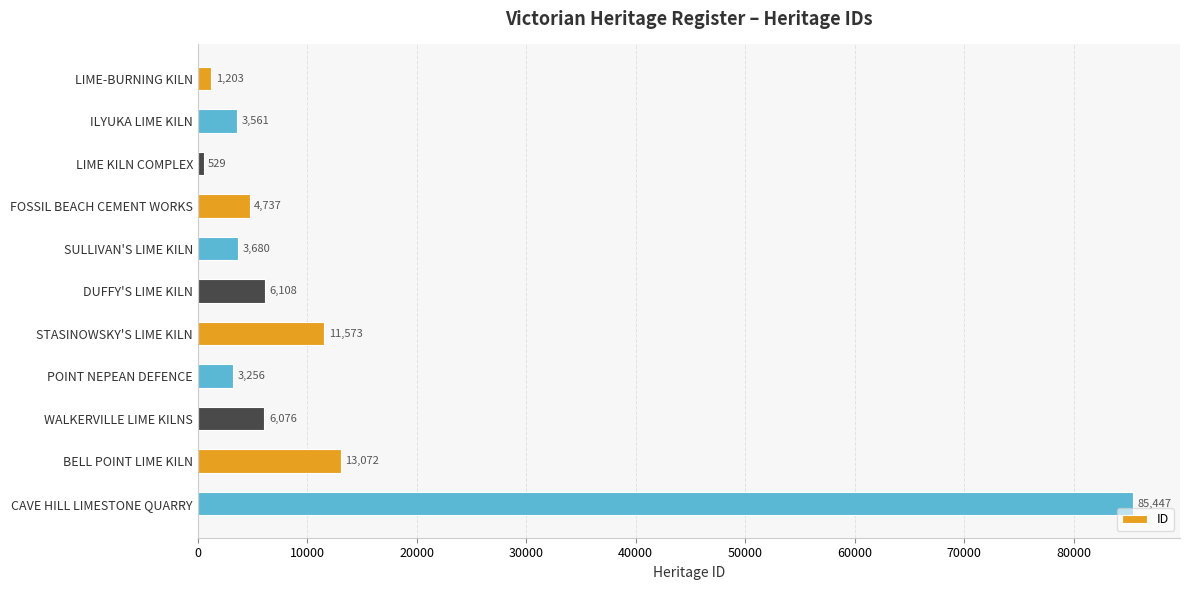

What is the change in value from STASINOWSKY'S LIME KILN to CAVE HILL LIMESTONE QUARRY?

+73874